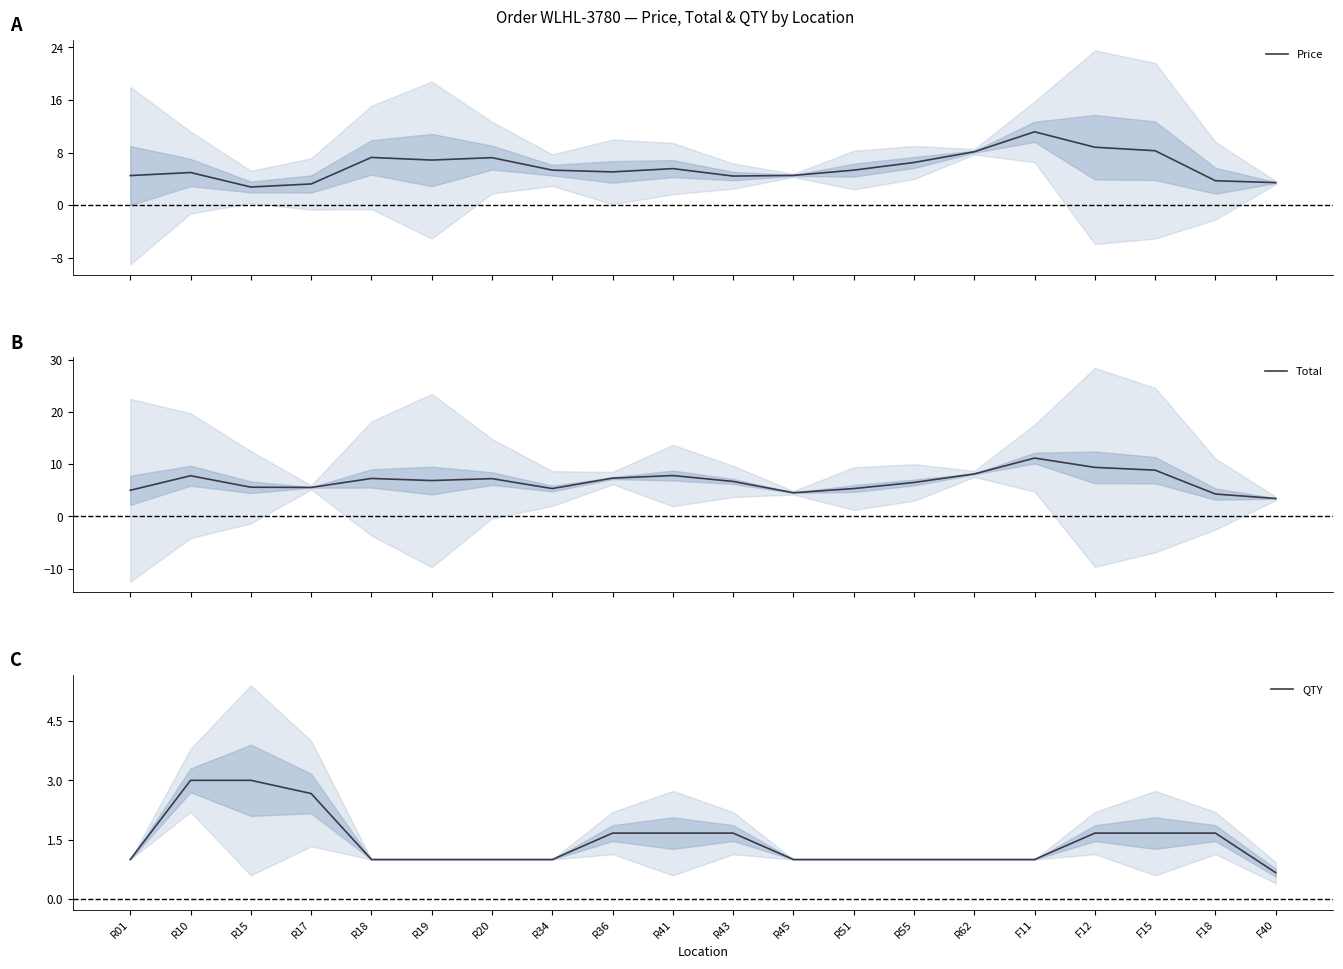

Between R18 and R55, which series saw the biggest shift?

Price